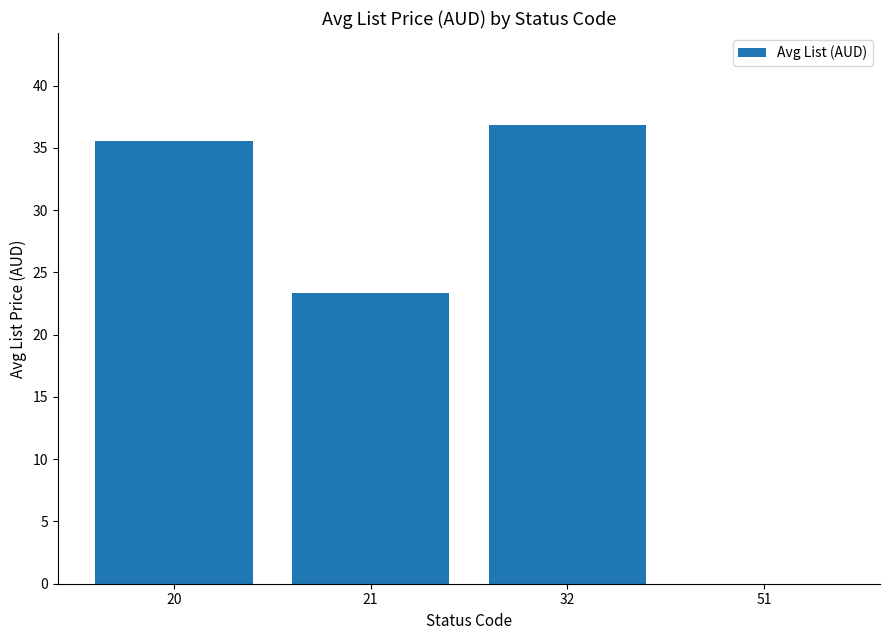

Reading right to left, transcribe all the data shown in this chart.

0.0	36.9	23.3	35.6